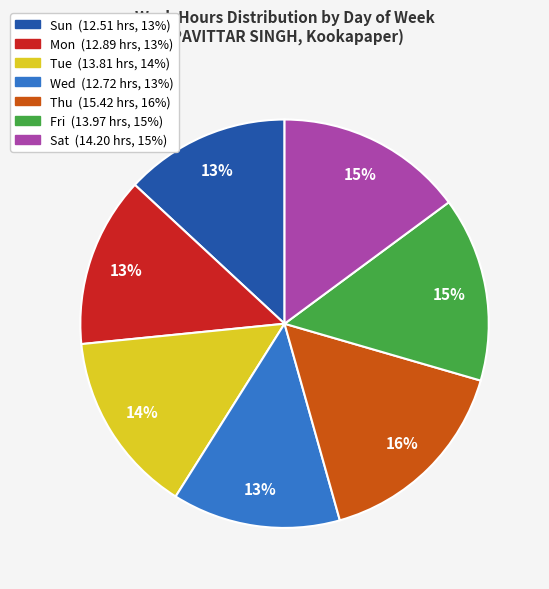

Between Thu and Sun, which is larger?

Thu